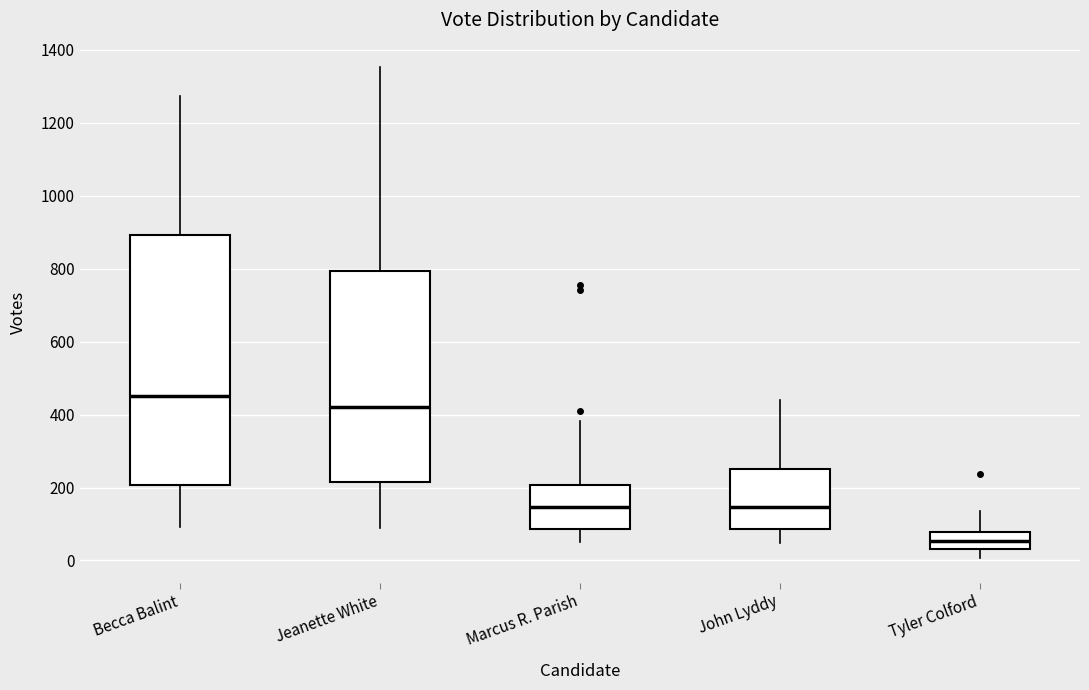

Reading left to right, transcribe this box plot: for each box, give where its median line is, the range the box spans, and where its two whiskers end, as read against the y-axis. The values are not printed on the chart, so give them approximately, as read against the axis.

Becca Balint: median 460, box 200 to 900, whiskers 100 to 1280
Jeanette White: median 420, box 220 to 800, whiskers 80 to 1360
Marcus R. Parish: median 140, box 80 to 200, whiskers 60 to 380
John Lyddy: median 140, box 80 to 260, whiskers 40 to 440
Tyler Colford: median 60, box 40 to 80, whiskers 0 to 140